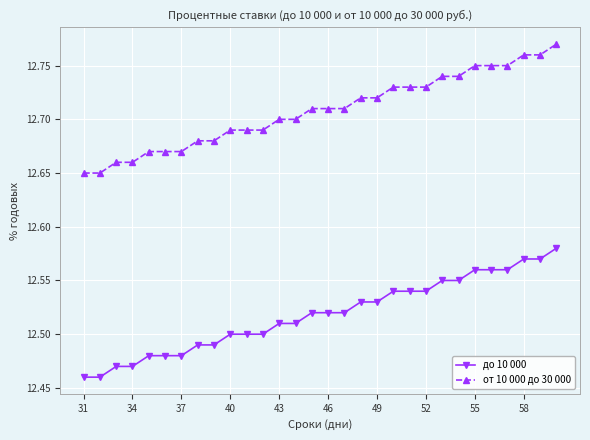

How many до 10 000 values are between 12 and 13?

30